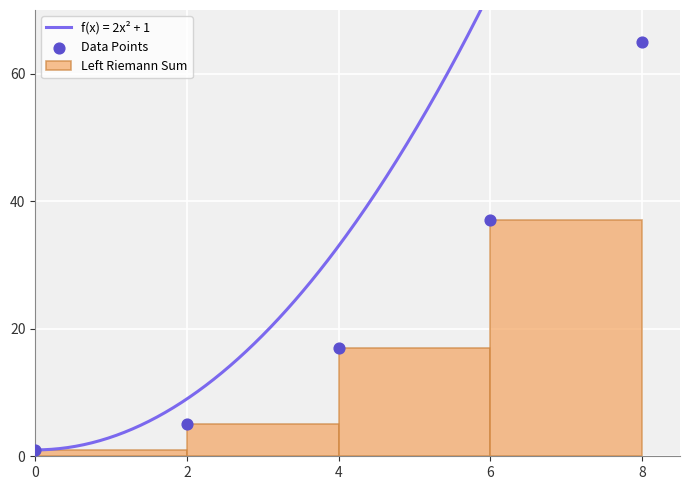

What is the change in value from 0 to 2?

+4